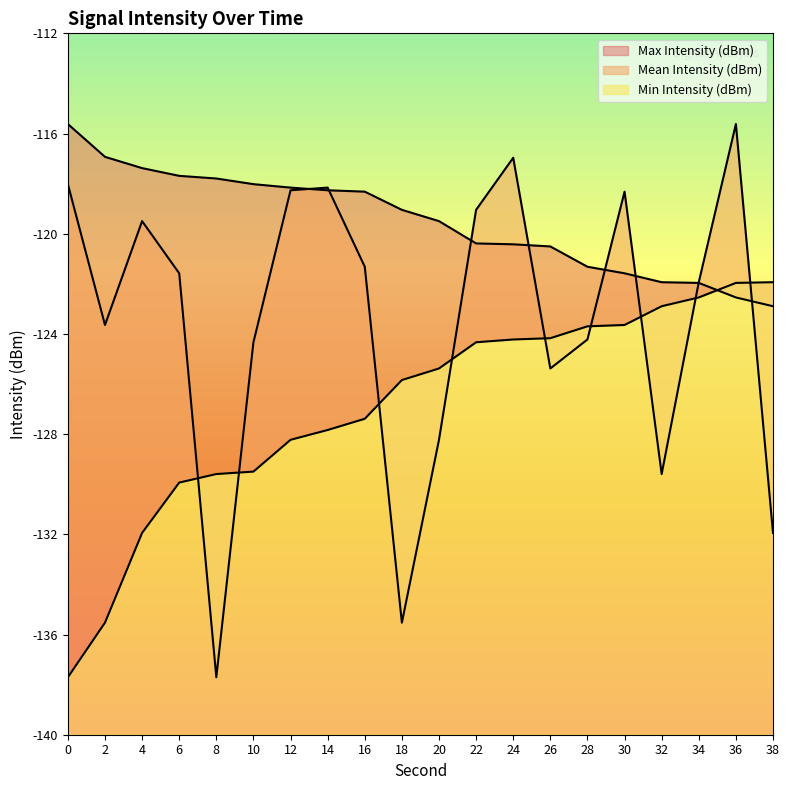

Is the value of Max Intensity (dBm) at 30 greater than the value of Min Intensity (dBm) at 0?

Yes